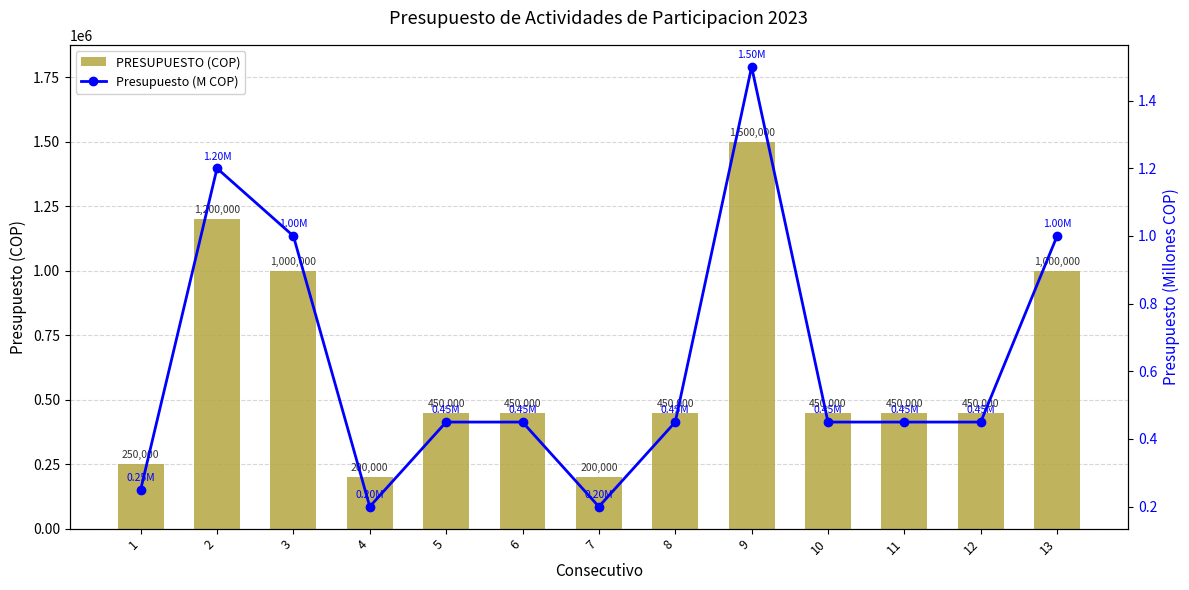

What is the value of the PRESUPUESTO (COP) bar at the 11th from the left?

450000